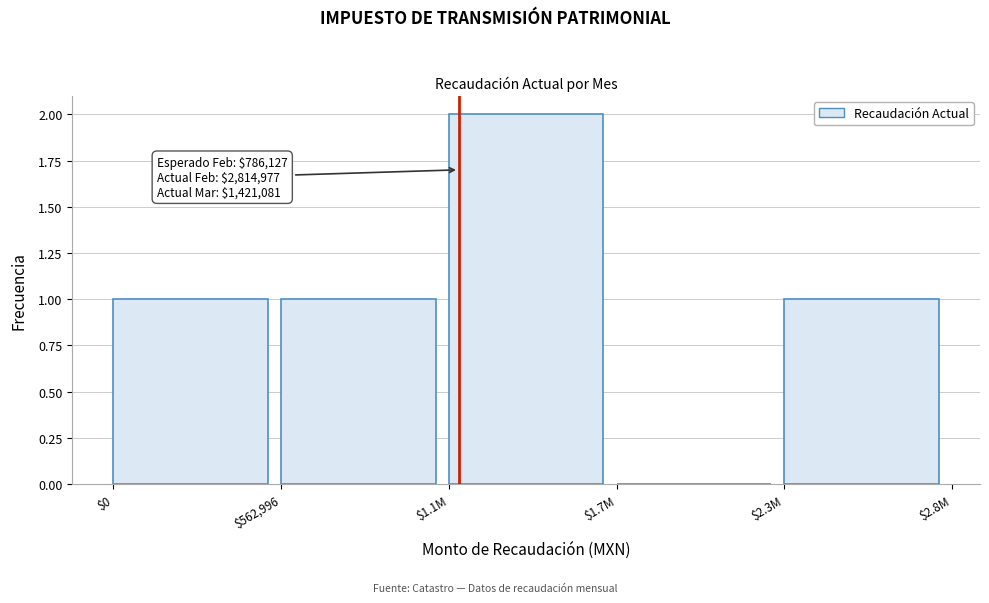

True or false: the data shows 1 at $0.

True